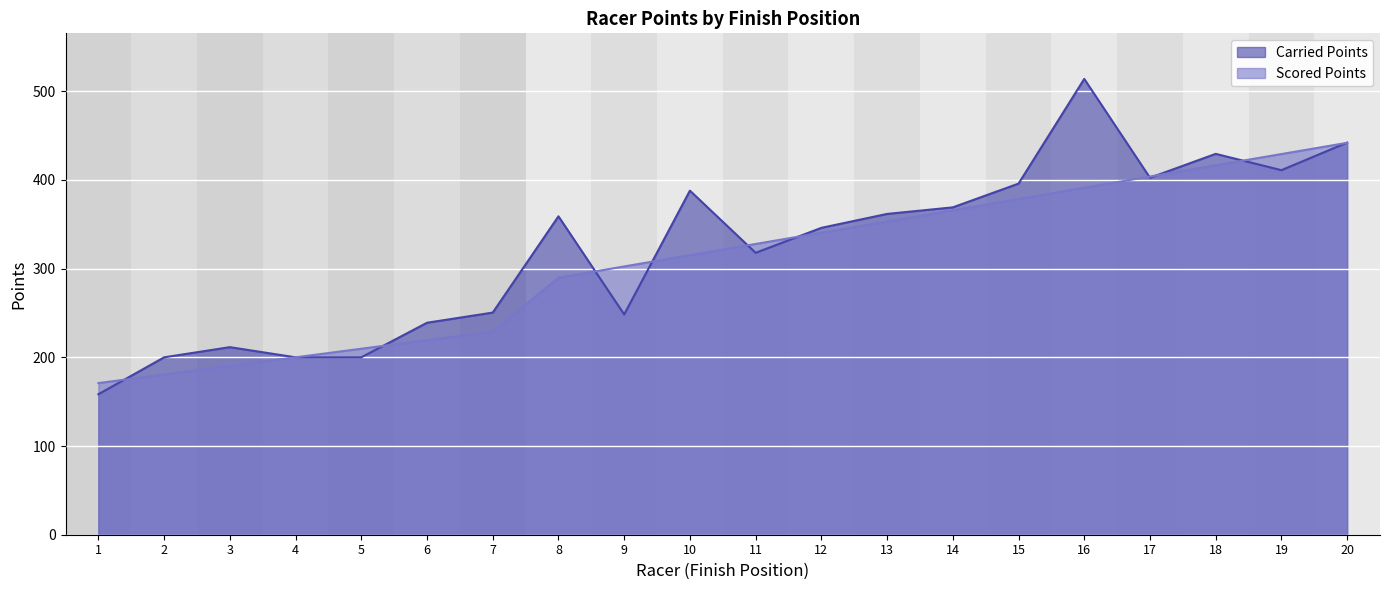

What is the value of the Carried Points point at the 19th from the left?

411.0